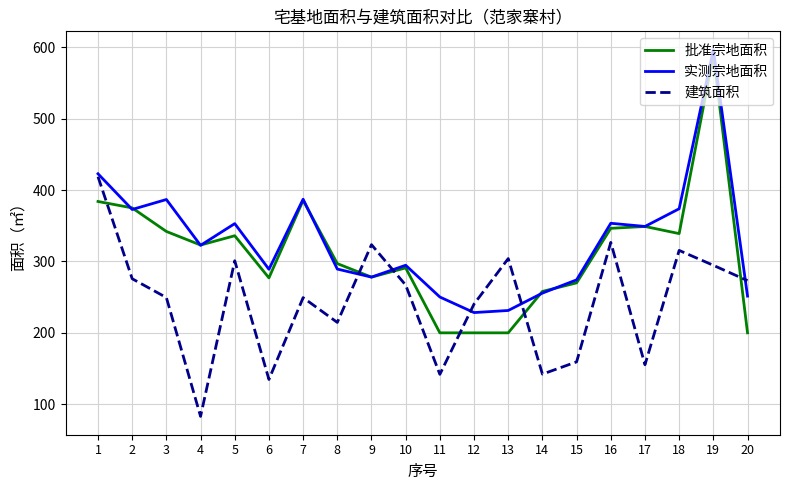

True or false: 批准宗地面积 and 实测宗地面积 intersect in this chart.

True